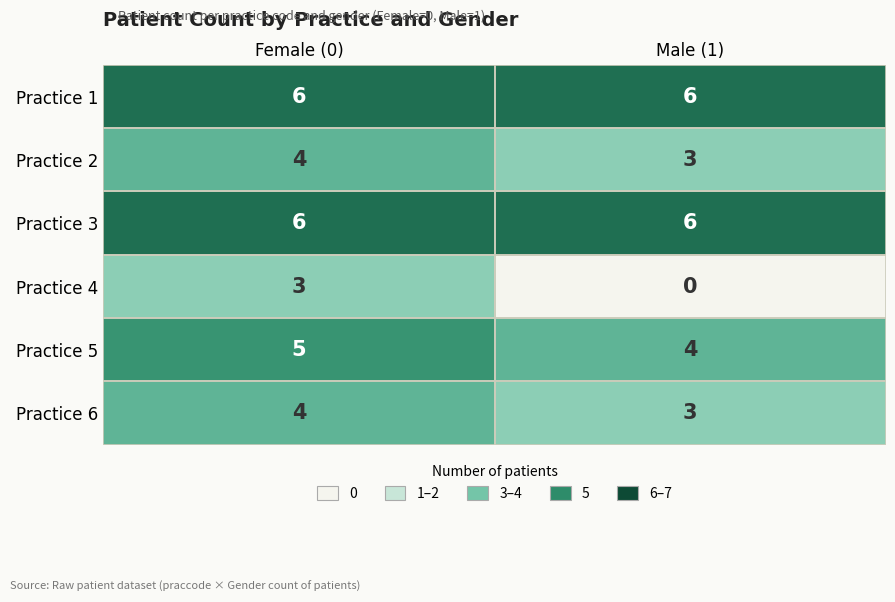

At which category is the sum across all series the highest?

Female (0)